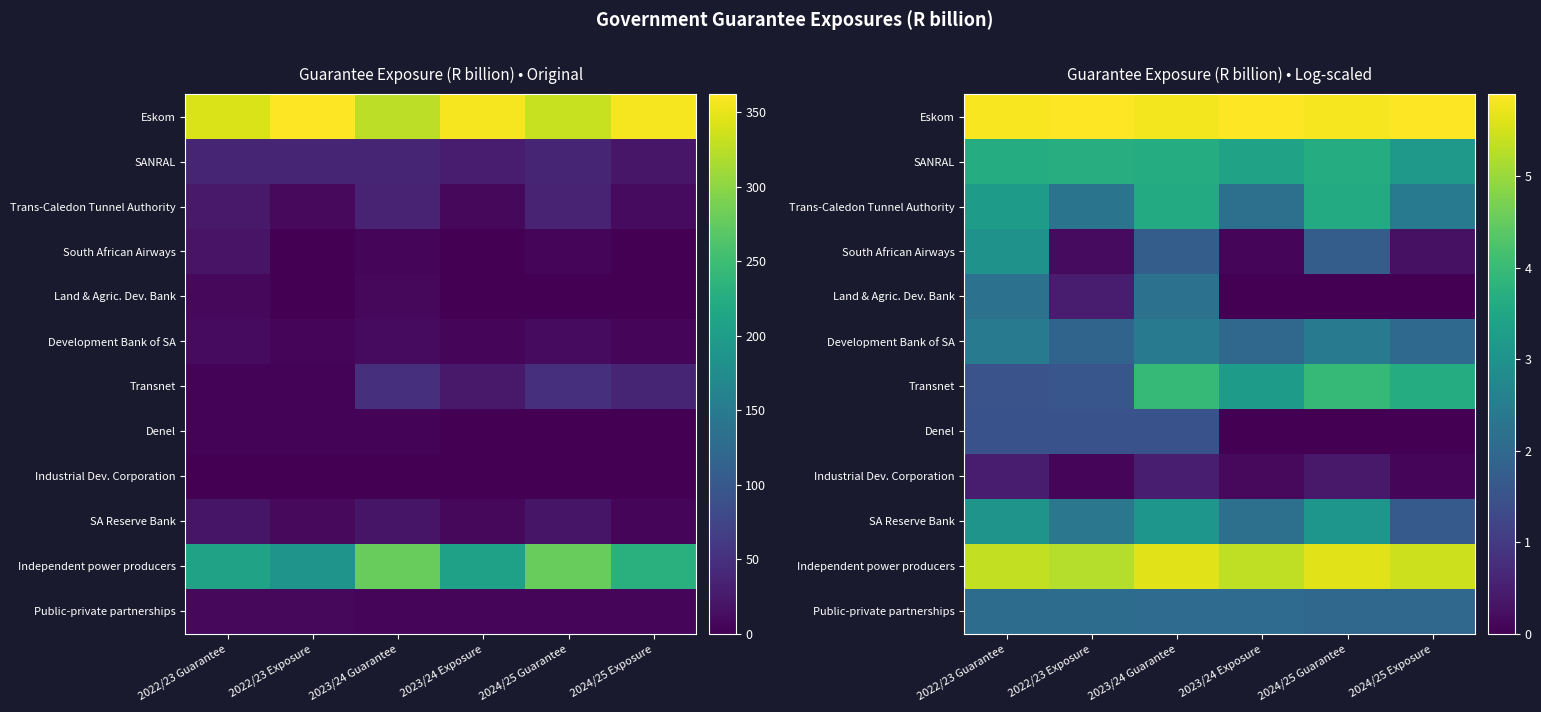

Which series has the largest total across all categories?

Eskom